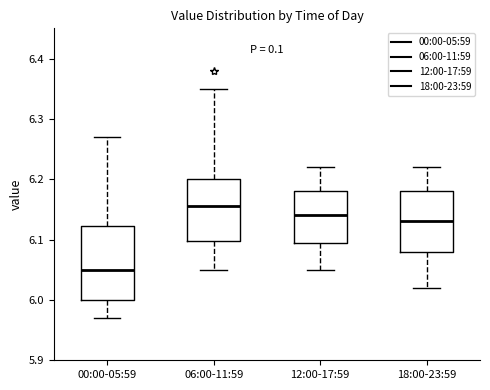

Reading left to right, read every box against the y-axis: the position of its median line, the range the box covers, and the ends of its whiskers. The values are not printed on the chart, so give them approximately, as read against the axis.

00:00-05:59: median 6.05, box 6.00 to 6.12, whiskers 5.97 to 6.27
06:00-11:59: median 6.16, box 6.10 to 6.20, whiskers 6.05 to 6.35
12:00-17:59: median 6.14, box 6.10 to 6.18, whiskers 6.05 to 6.22
18:00-23:59: median 6.13, box 6.08 to 6.18, whiskers 6.02 to 6.22